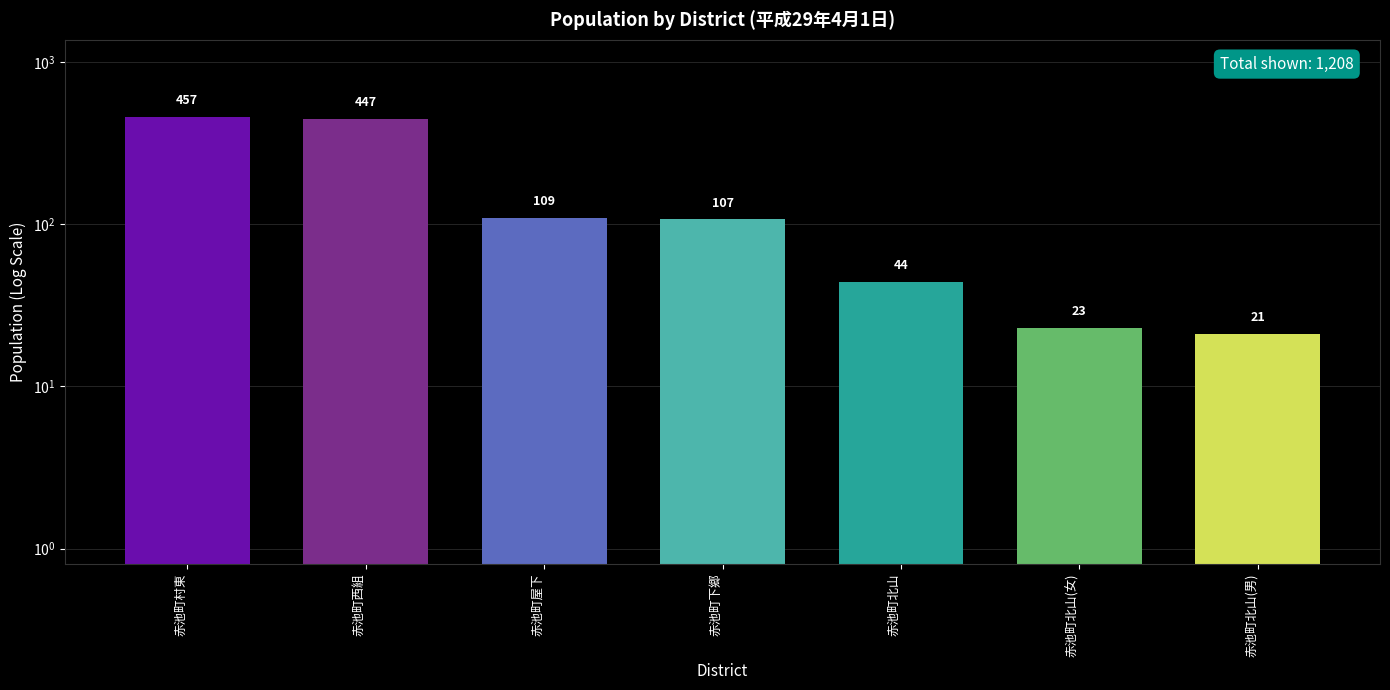

Rank the categories by value from lowest to highest.

赤池町北山(男), 赤池町北山(女), 赤池町北山, 赤池町下郷, 赤池町屋下, 赤池町西組, 赤池町村東